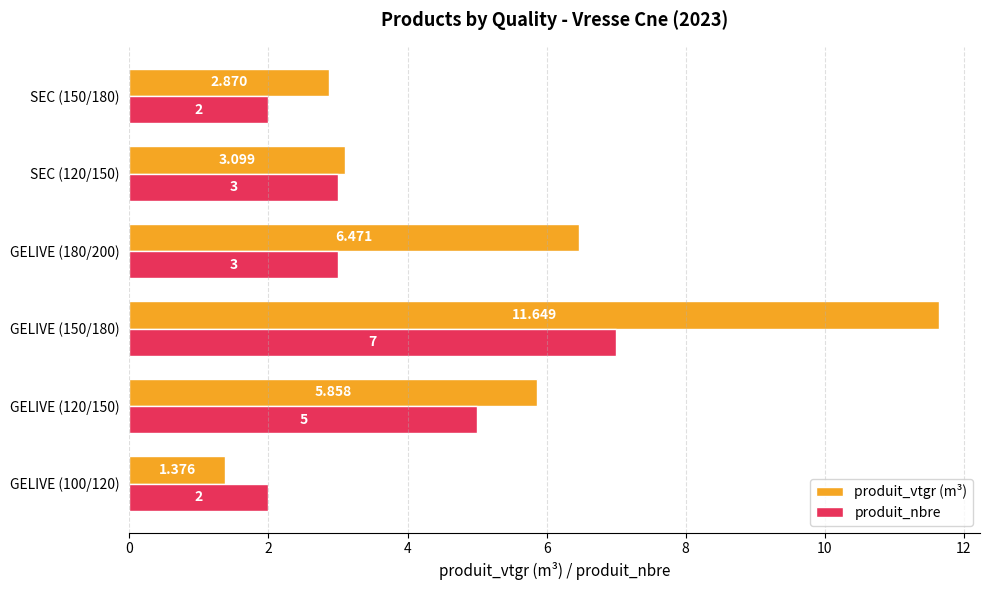

Which series has the largest total across all categories?

produit_vtgr (m³)